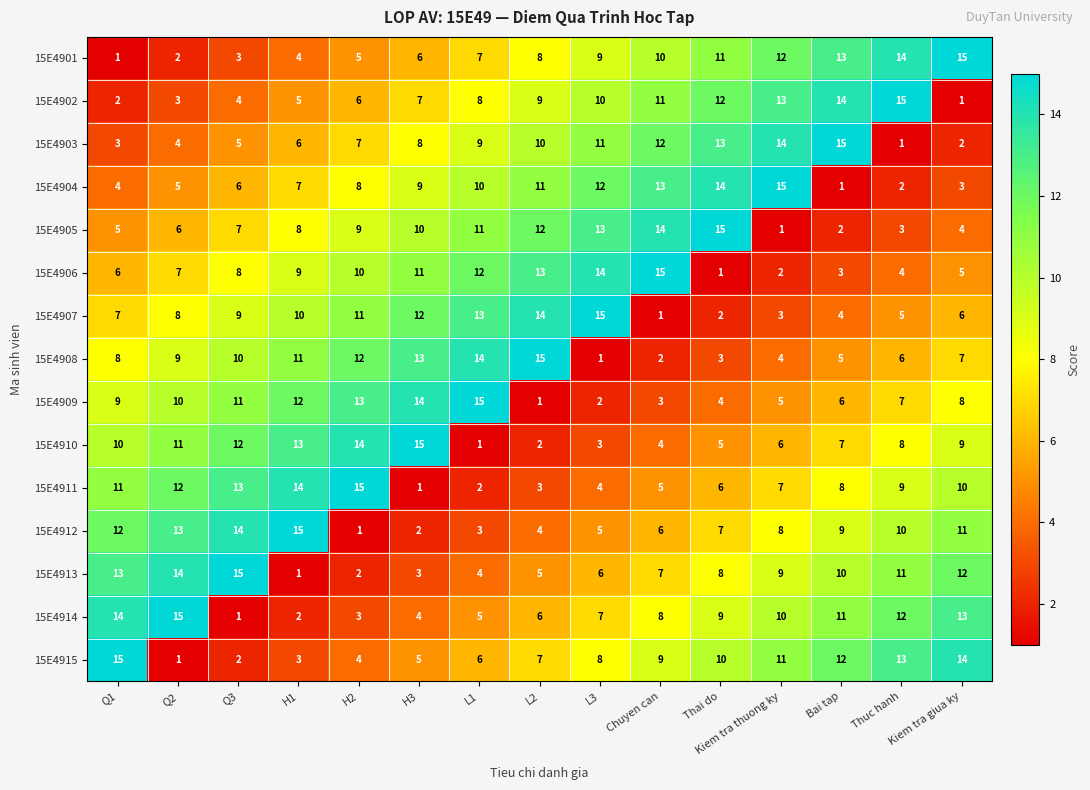

What is the difference between the highest and lowest values at Thuc hanh?

14